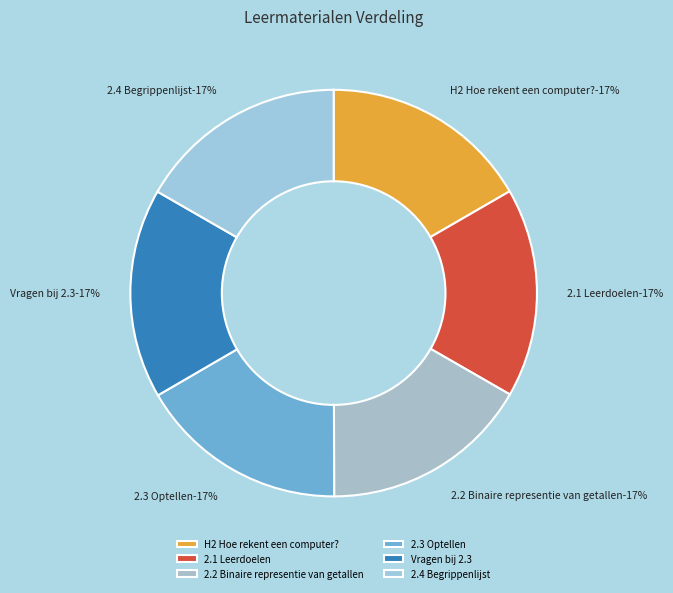

What percentage is NOT represented by 2.4 Begrippenlijst?

83.3%